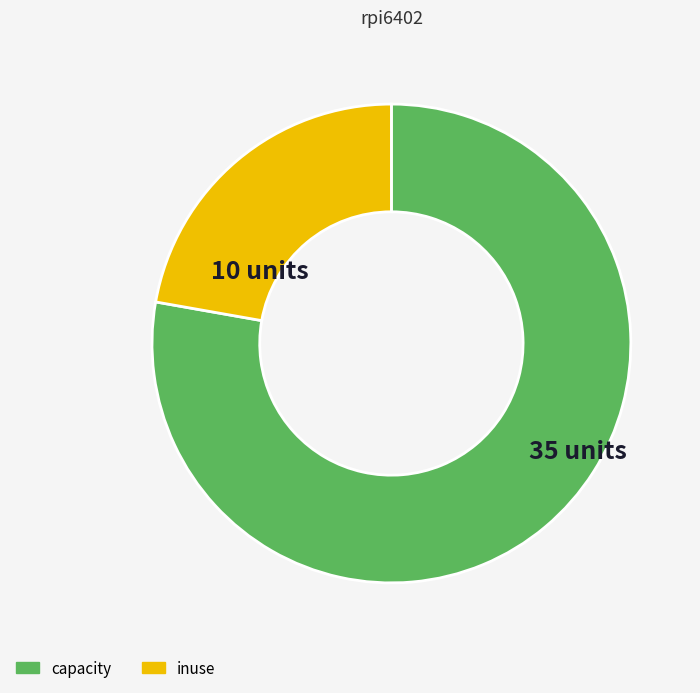

Is it true that capacity is 78% of the pie?

True